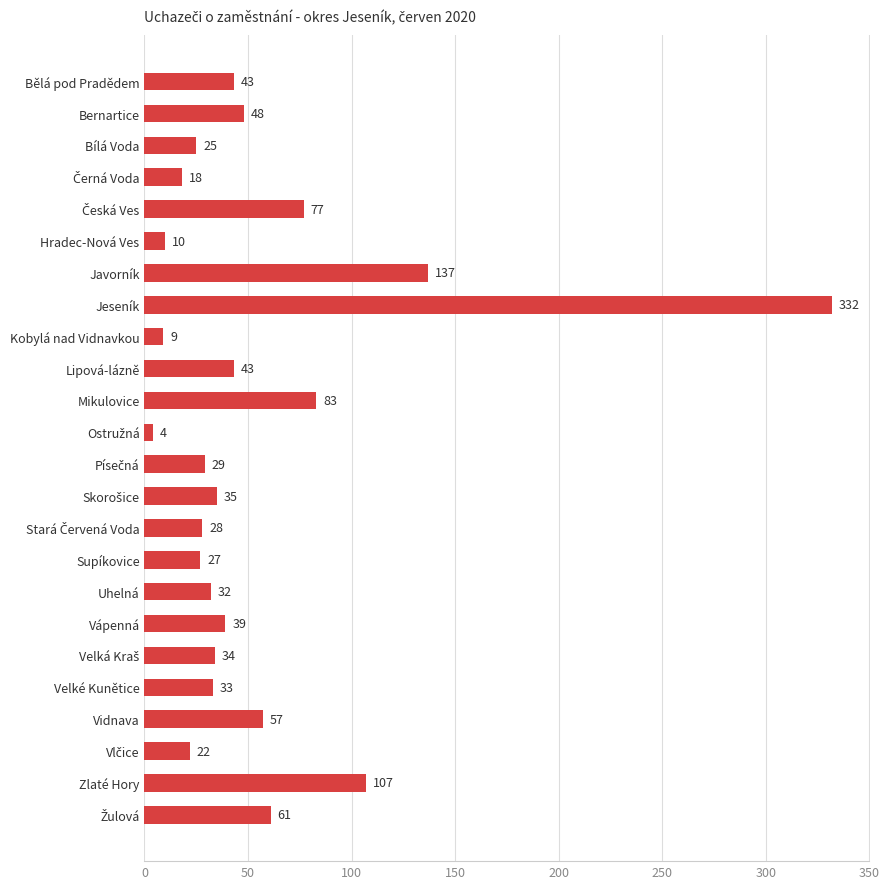

How many bars are there in total?

24